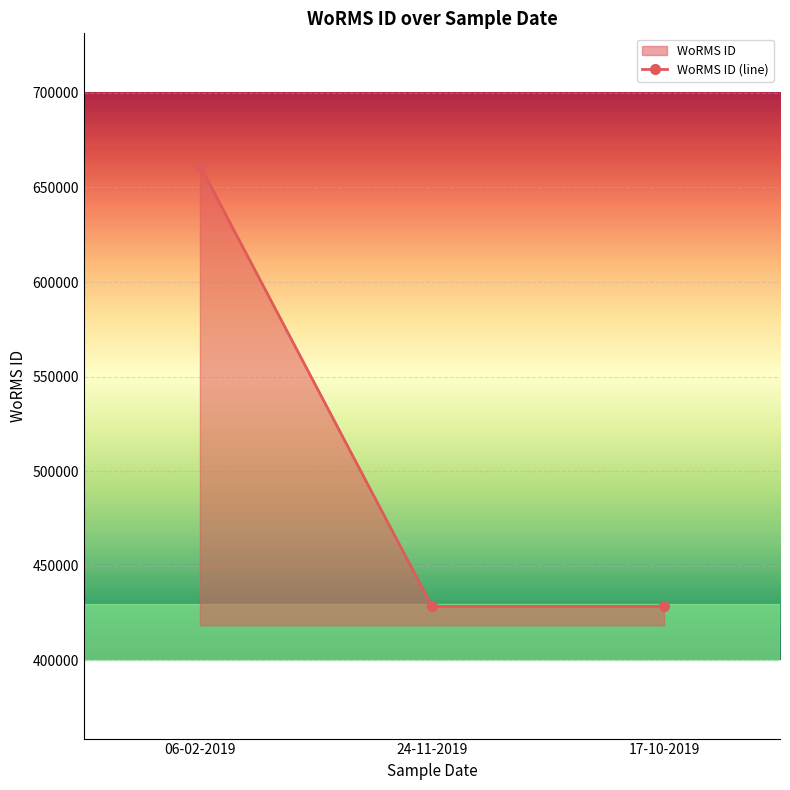

Rank the categories by value from lowest to highest.

24-11-2019, 17-10-2019, 06-02-2019